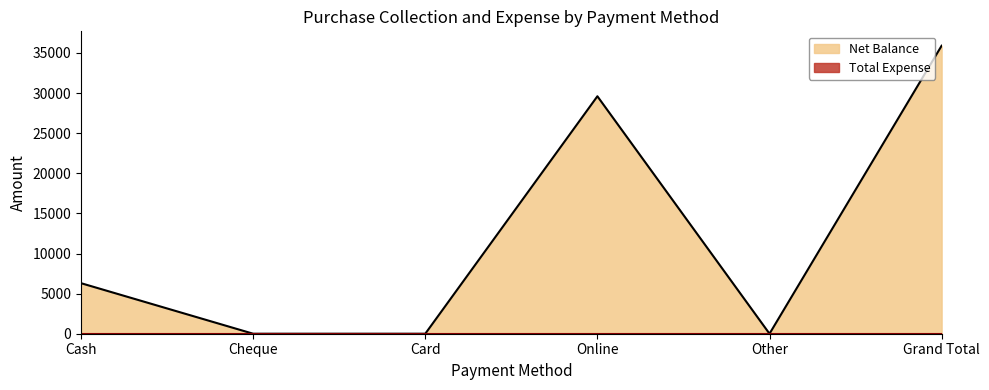

Count the number of categories in the chart.

6